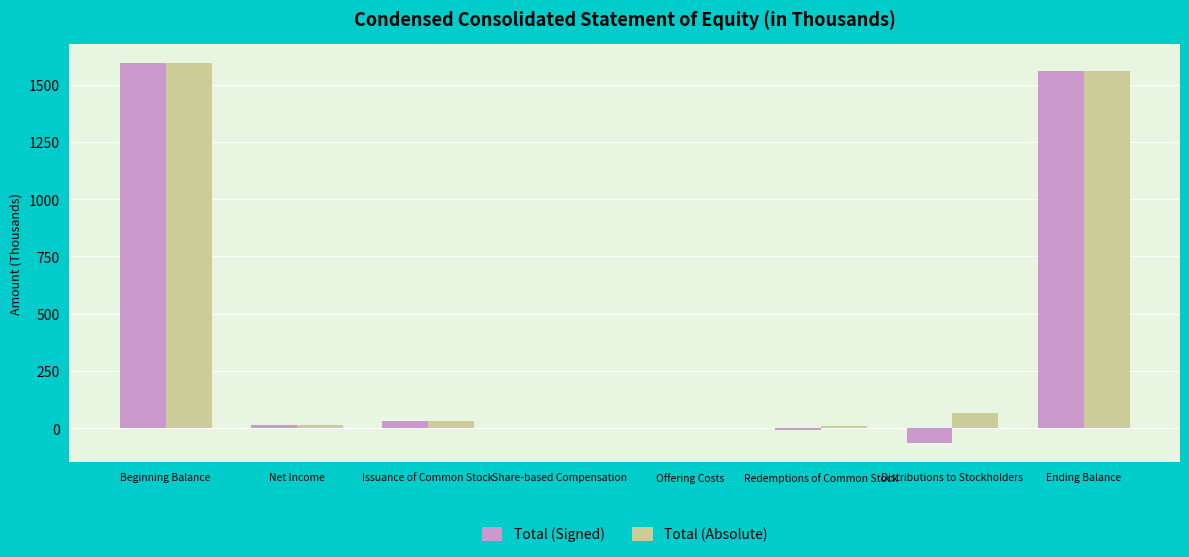

The value of Total (Absolute) at Share-based Compensation is 0.3. True or false?

True